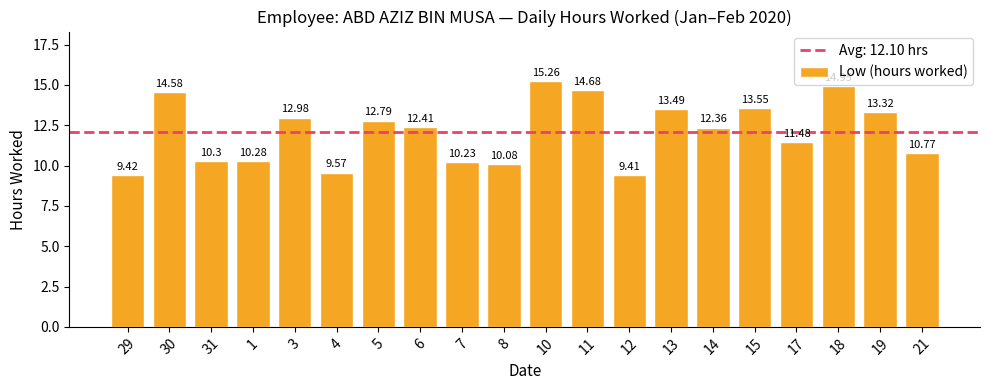

What is the sum of the values at 21 and 10?

26.0